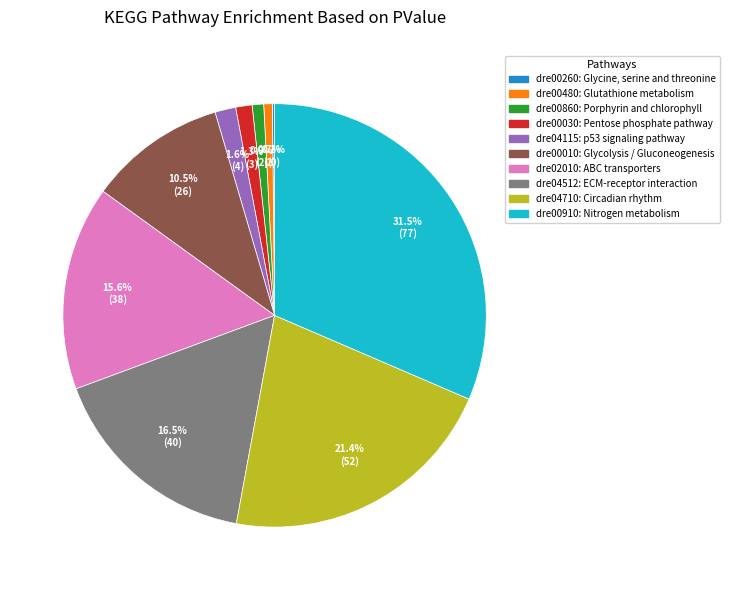

The dre00010: Glycolysis / Gluconeogenesis slice represents 21% of the pie. True or false?

False